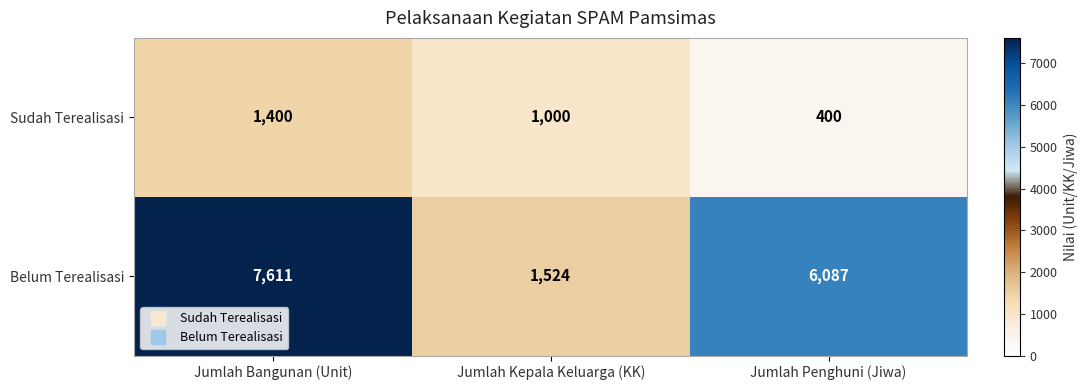

Which series has the largest range (max minus min)?

Belum Terealisasi